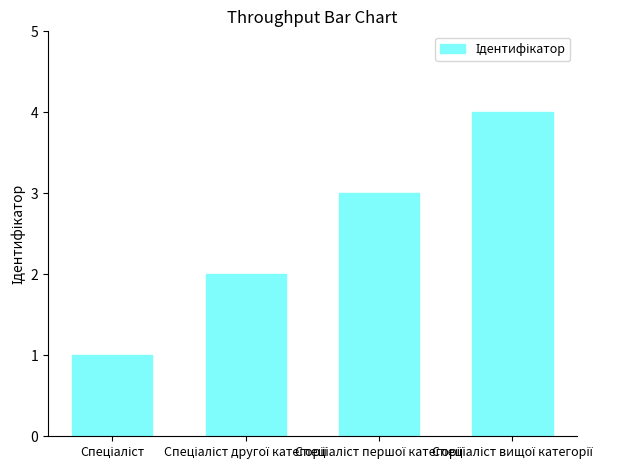

What is the difference between the maximum and minimum values?

3